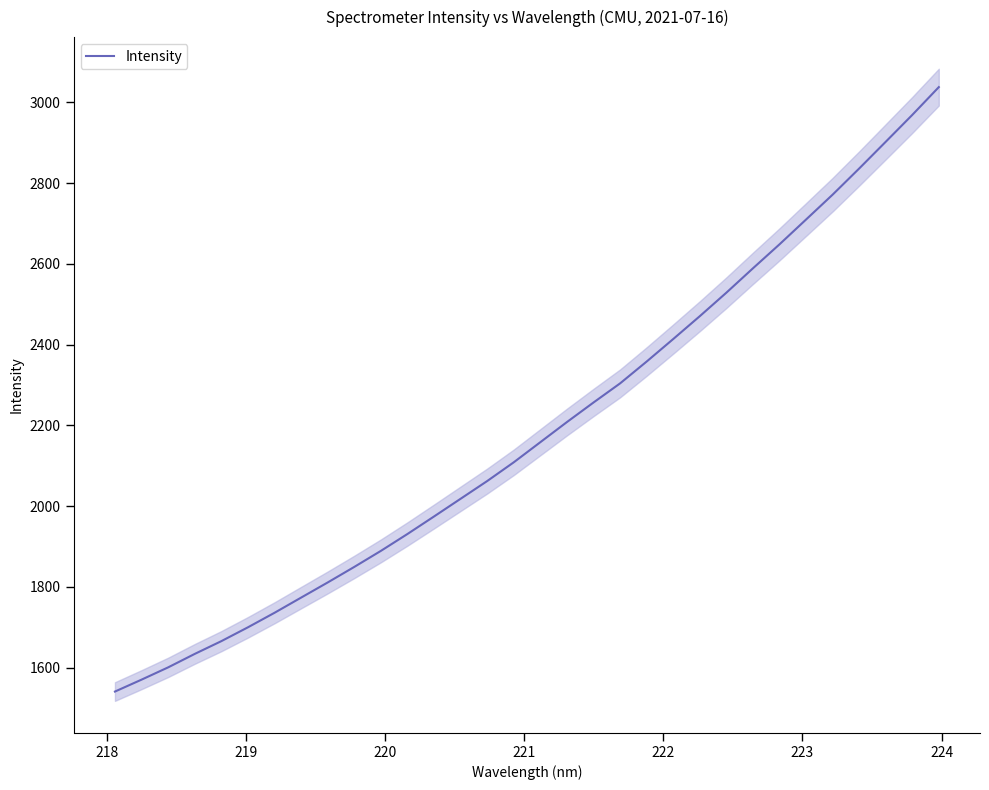

What is the lowest value of the Intensity series?

1541.0